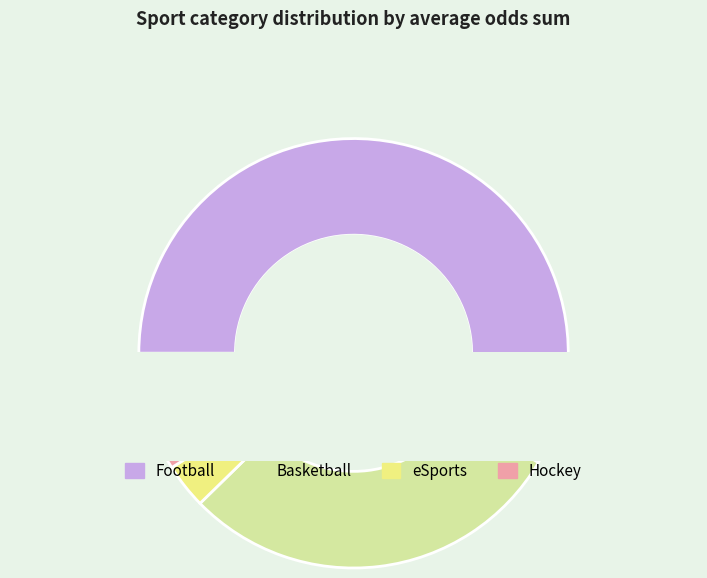

Is it true that Football is 40% of the pie?

False